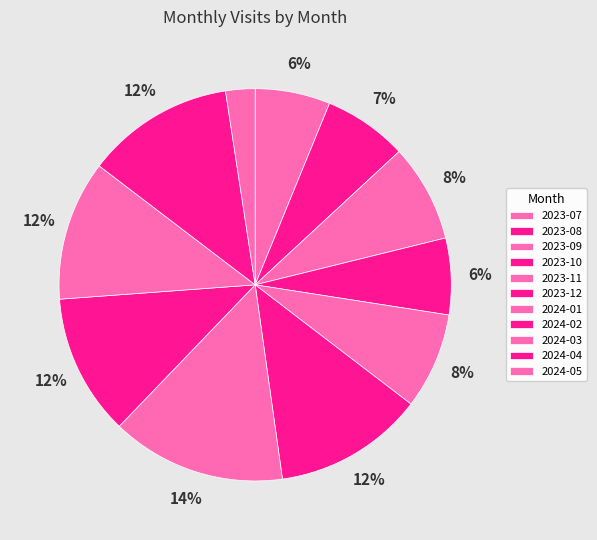

How many segments does this pie chart have?

11